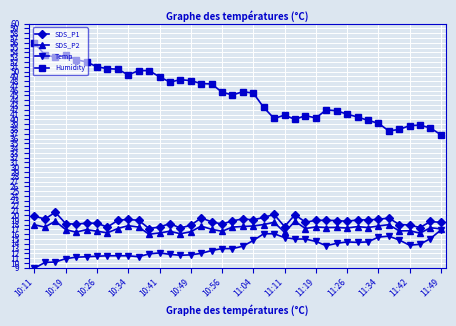

What is the difference between the second highest and minimum values in the Humidity series?

16.7